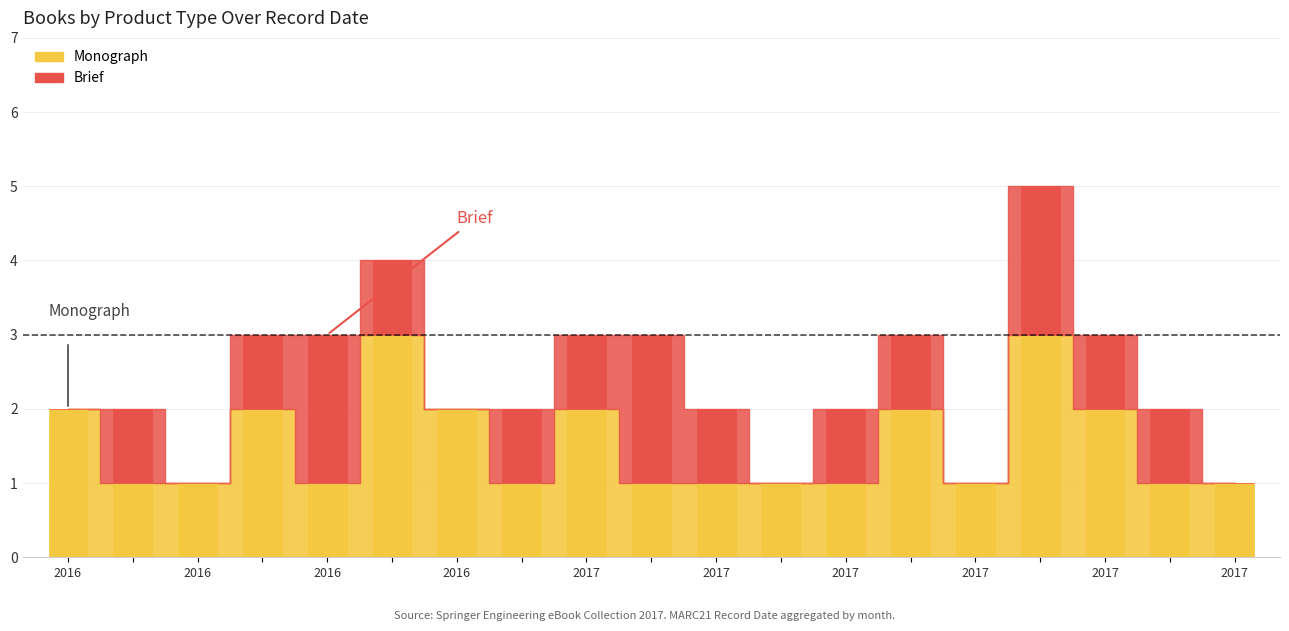

What is the difference between the maximum and minimum values in the Monograph series?

2